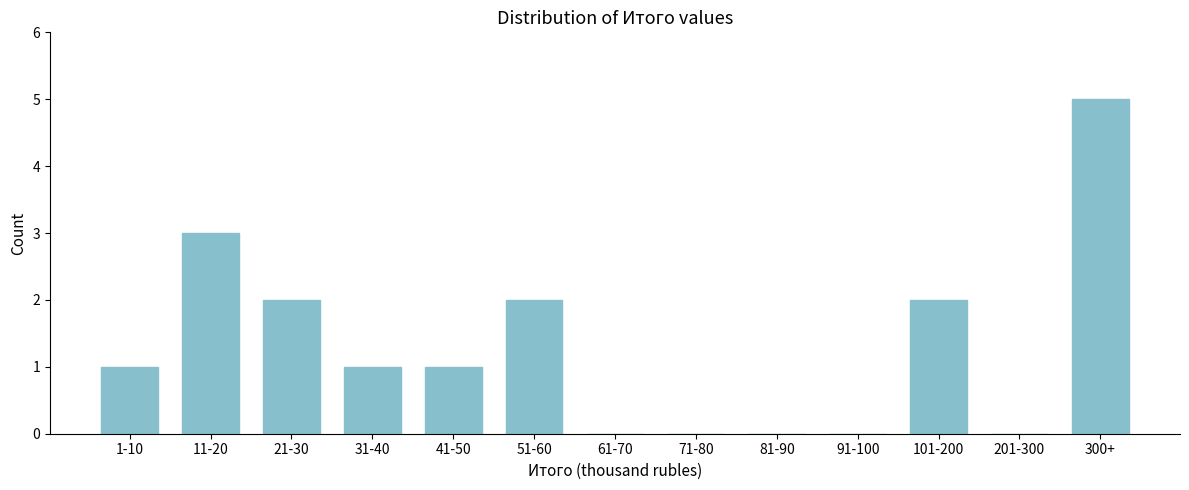

Reading left to right, what are all the values shown in this chart?

1-10=1	11-20=3	21-30=2	31-40=1	41-50=1	51-60=2	61-70=0	71-80=0	81-90=0	91-100=0	101-200=2	201-300=0	300+=5